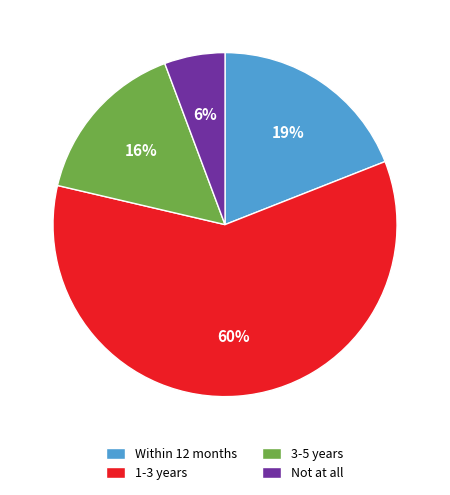

Count the number of slices in the pie.

4